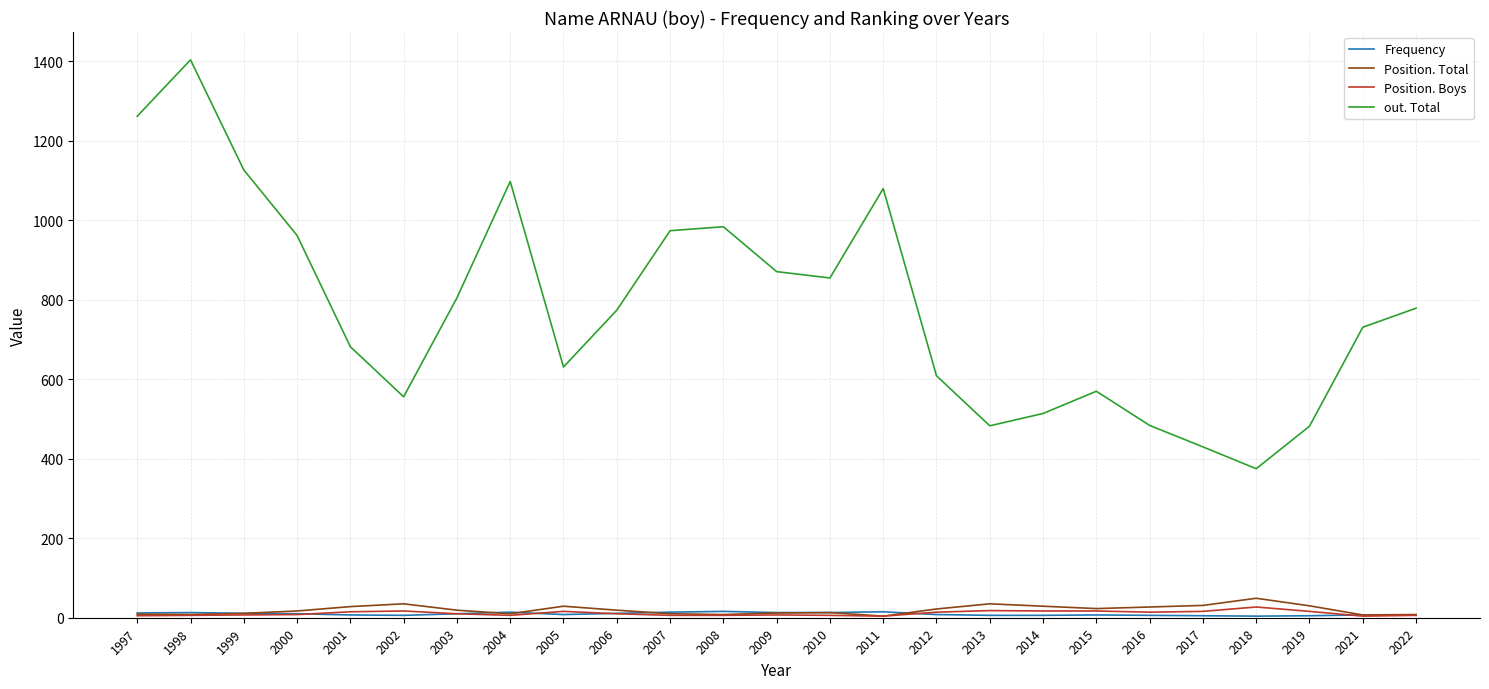

The out. Total series shows 1994 at 1997. True or false?

False